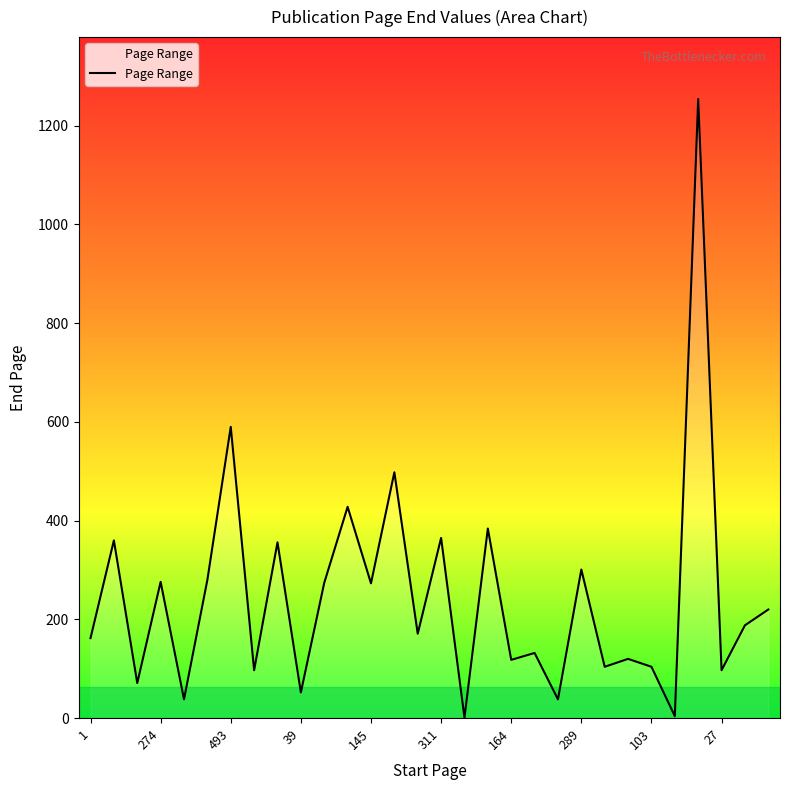

What is the greatest value displayed?

1254